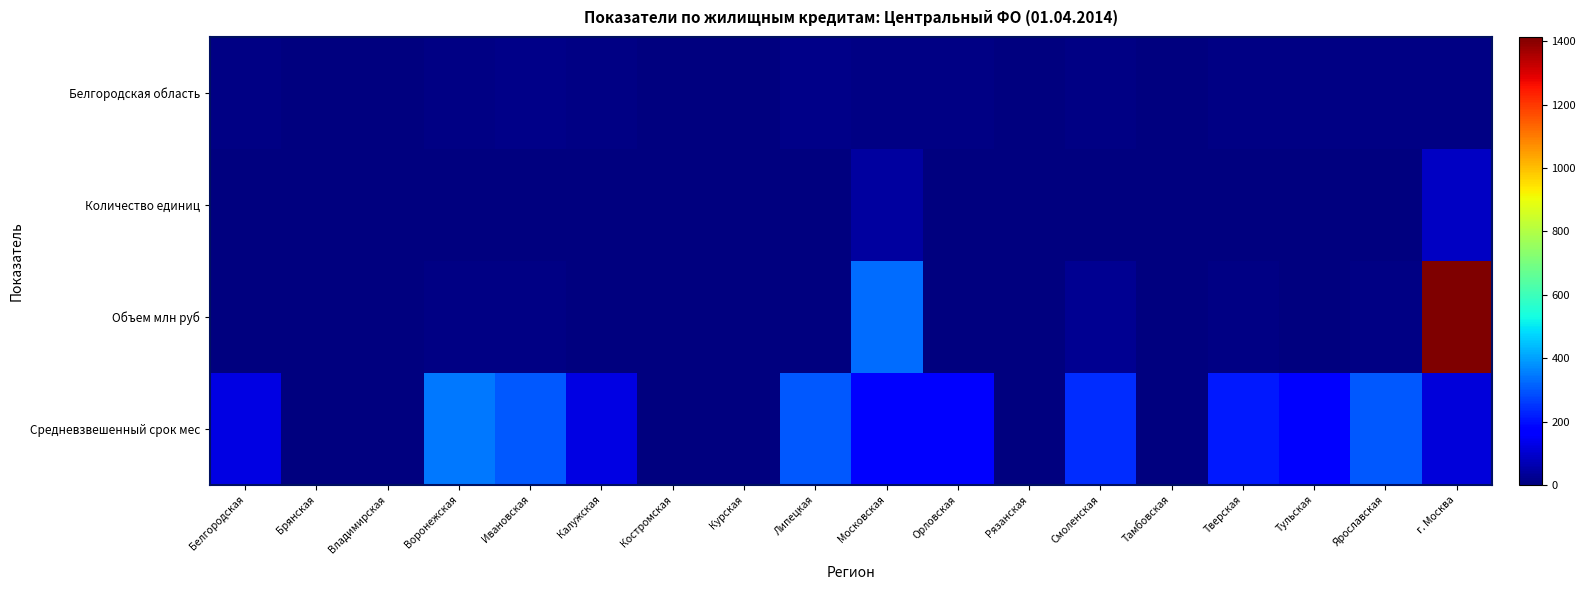

Which label corresponds to the largest value in the chart?

г. Москва